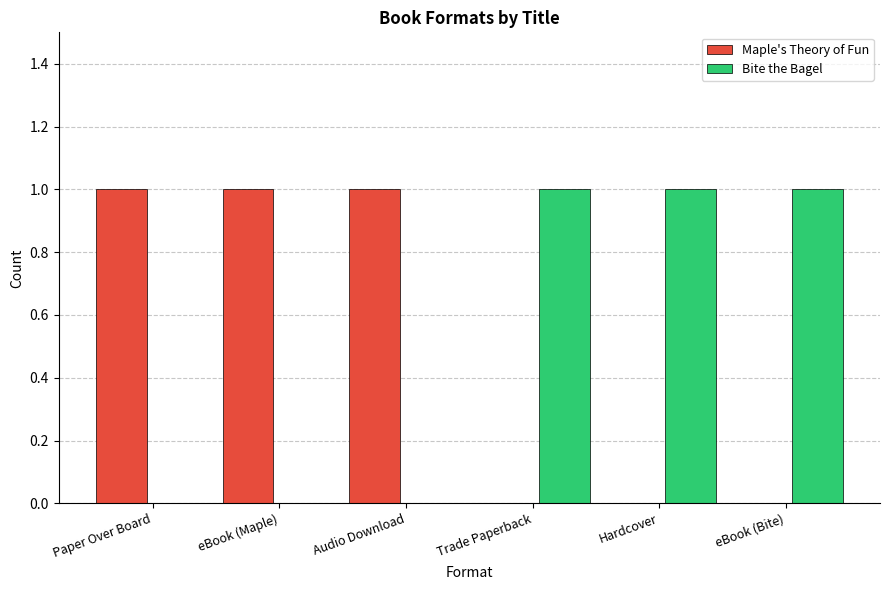

What is the maximum value shown in the chart?

1